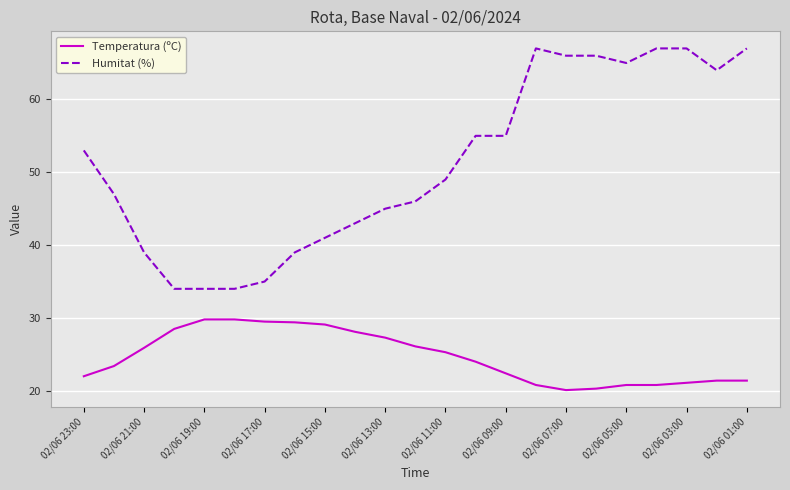

What is the maximum value shown in the chart?

67.0